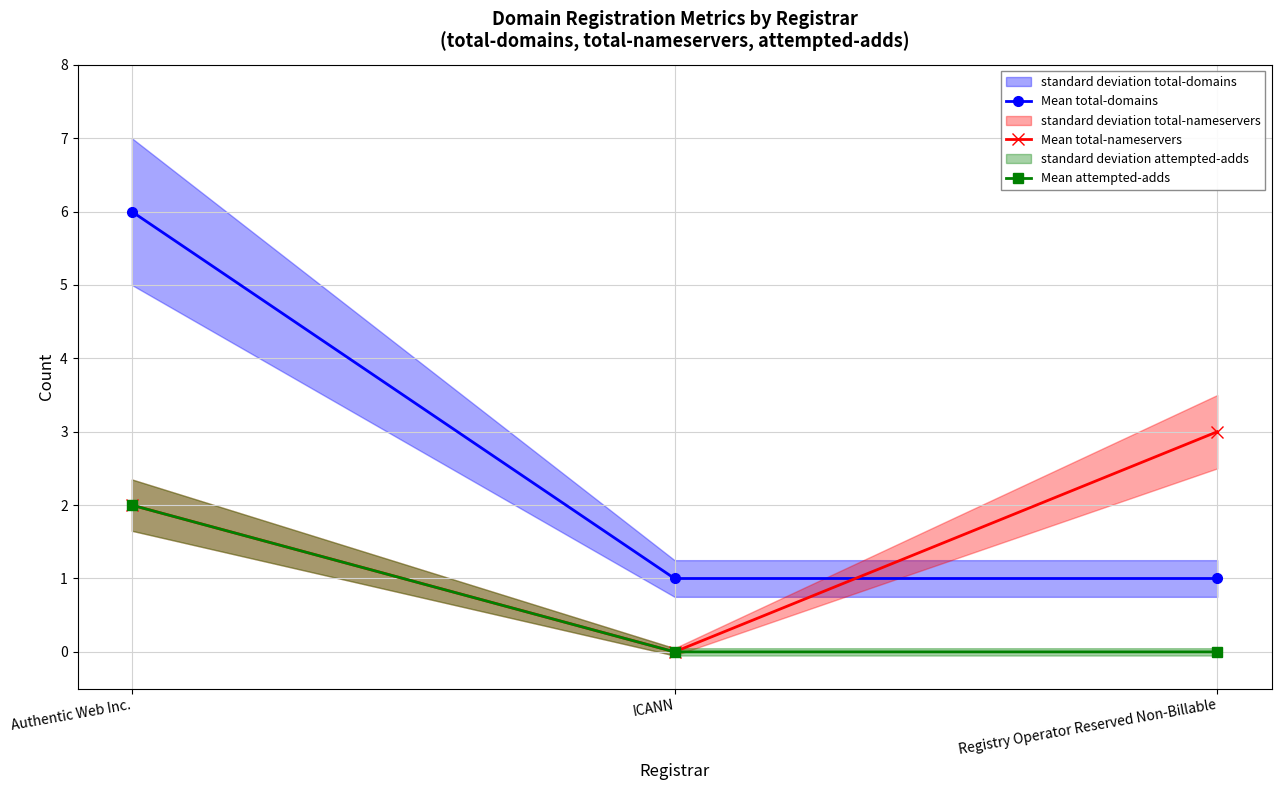

Between ICANN and Authentic Web Inc., which is larger?

Authentic Web Inc.